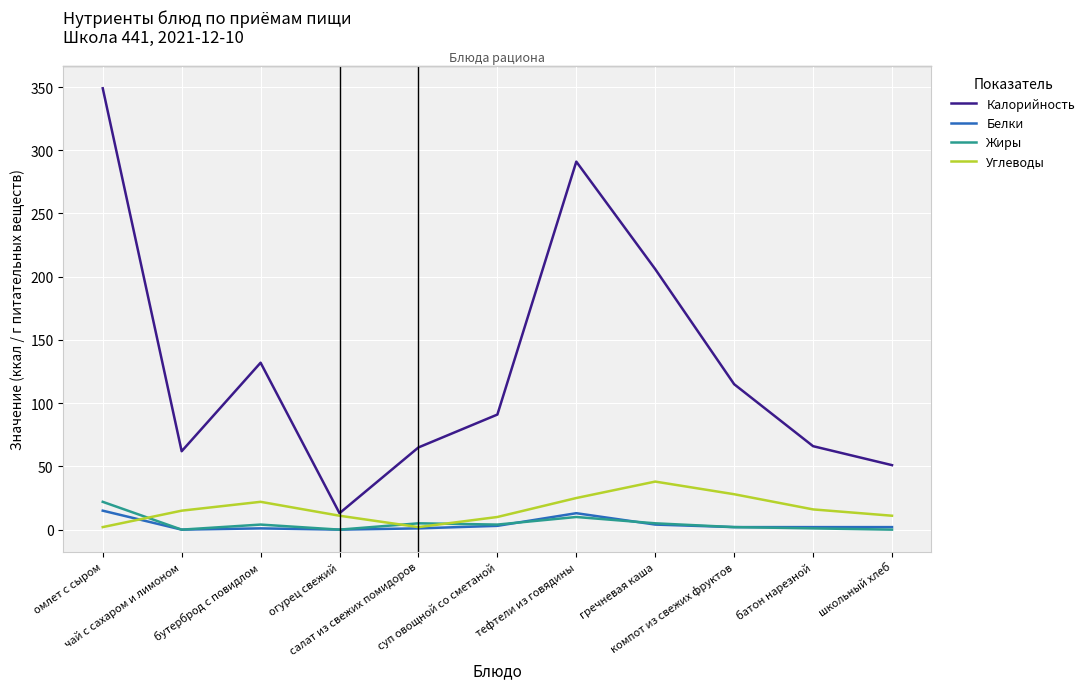

True or false: Калорийность and Жиры intersect in this chart.

False